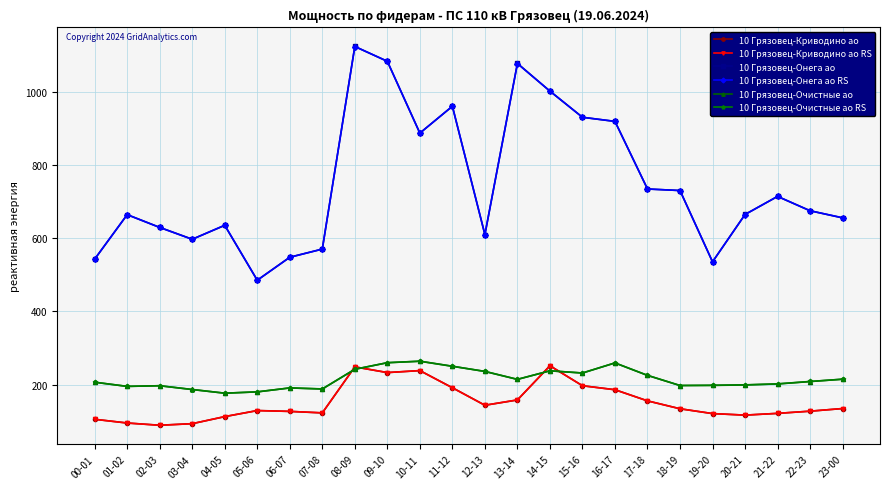

What is the difference between the highest and lowest values at 20-21?

549.0